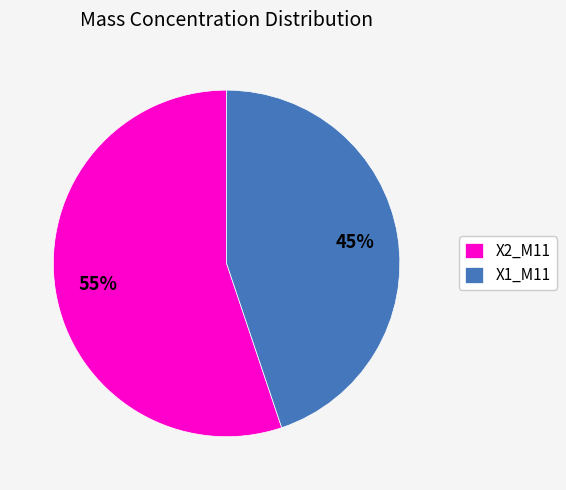

To the nearest percent, what is the difference between the X2_M11 and X1_M11 slice percentages?

10%